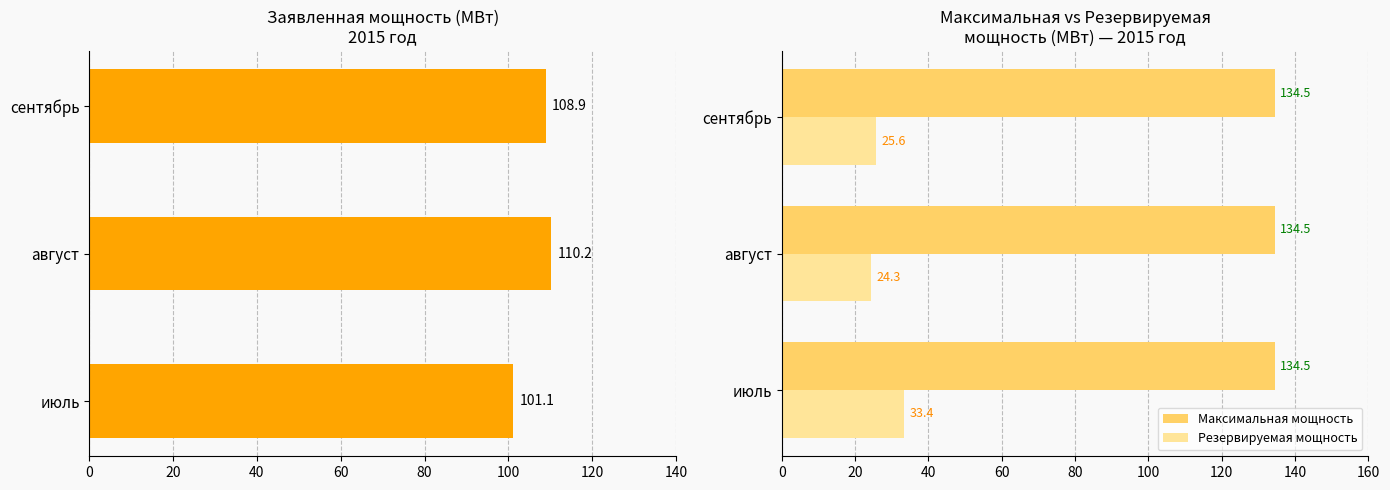

The value of Максимальная мощность at июль is 134.5. True or false?

True